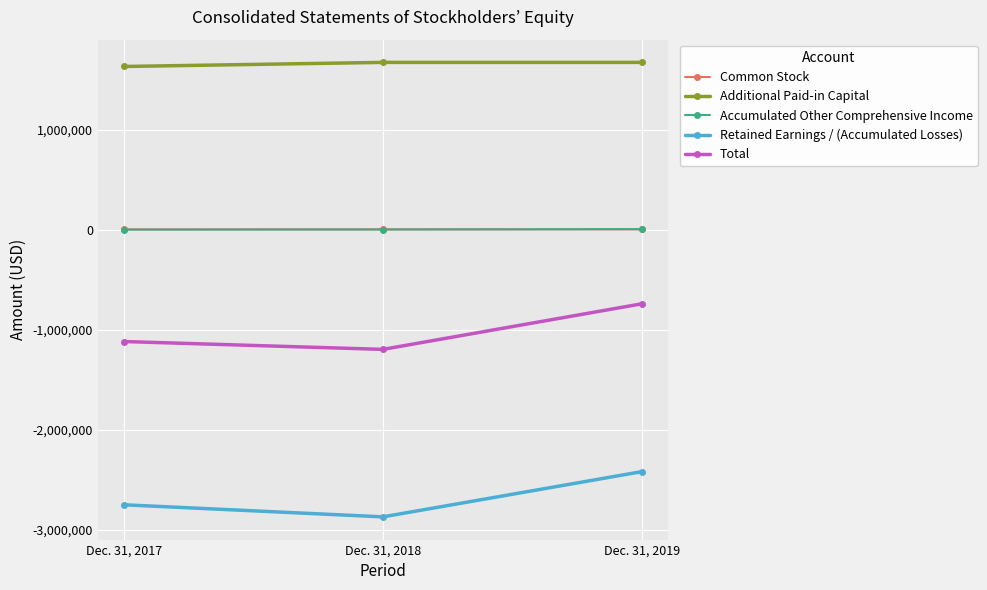

What is the minimum value shown in the chart?

-2872550